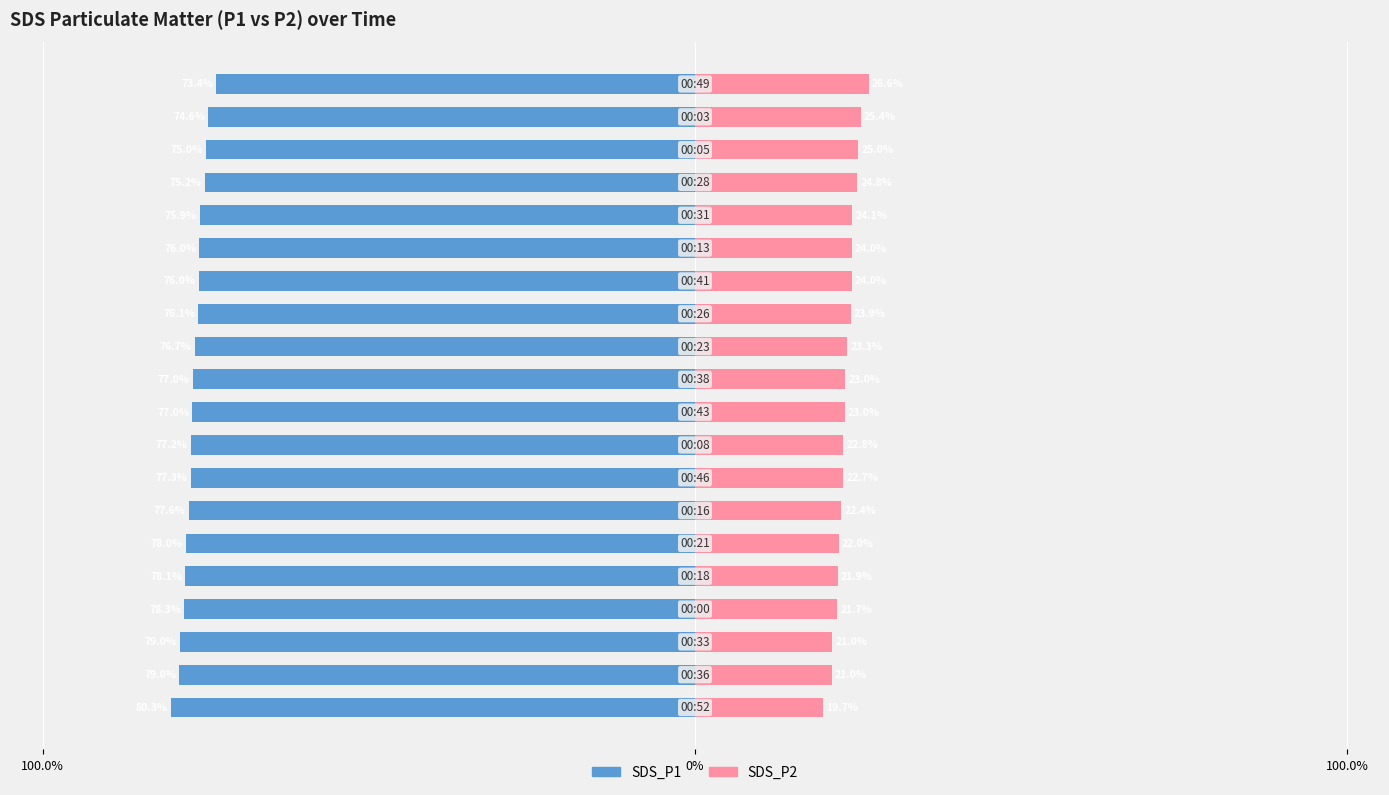

Reading left to right, transcribe all the data shown in this chart.

SDS_P1: -80.3	-79.0	-79.0	-78.3	-78.1	-78.0	-77.6	-77.3	-77.2	-77.0	-77.0	-76.7	-76.1	-76.0	-76.0	-75.9	-75.2	-75.0	-74.6	-73.4
SDS_P2: 19.7	21.0	21.0	21.7	21.9	22.0	22.4	22.7	22.8	23.0	23.0	23.3	23.9	24.0	24.0	24.1	24.8	25.0	25.4	26.6